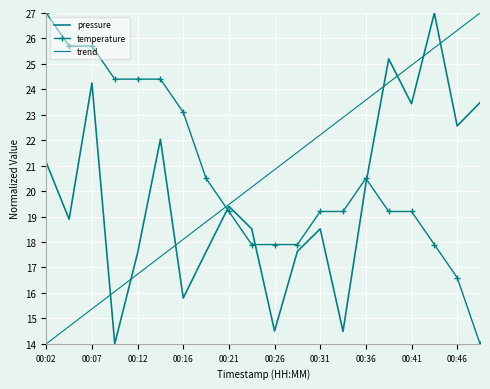

What is the value of the temperature point at the 2nd from the left?

25.7